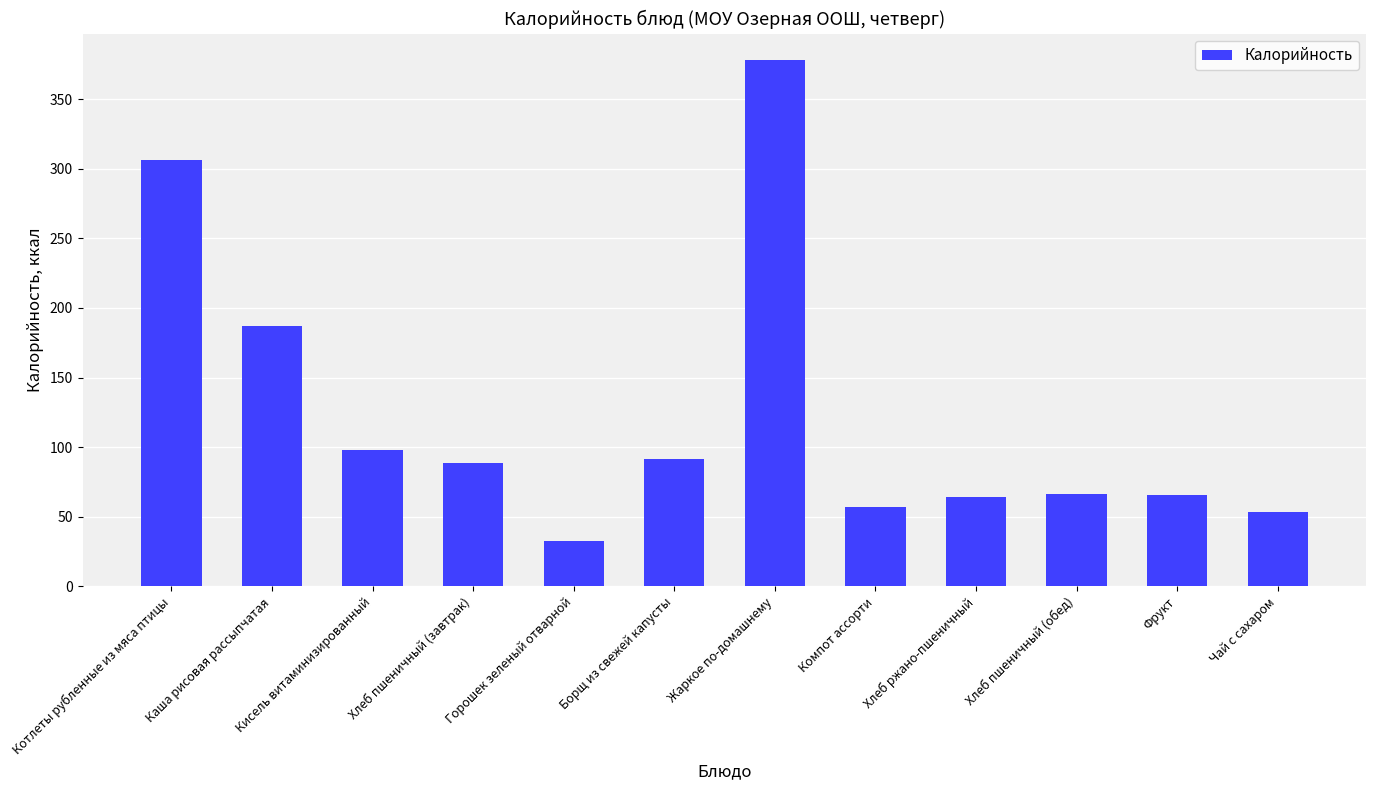

Approximately how many times larger is the value at Кисель витаминизированный compared to Чай с сахаром?

1.8